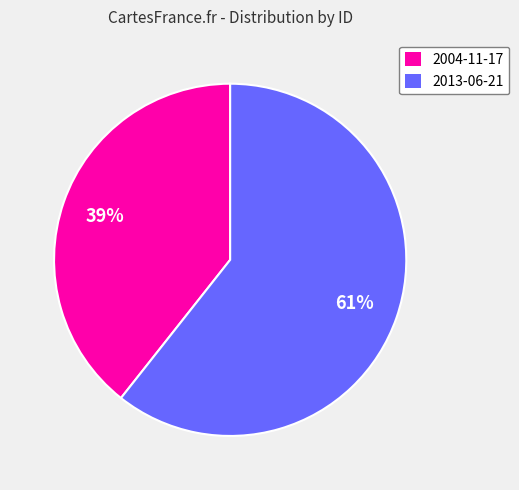

To the nearest percent, what is the combined percentage of 2013-06-21 and 2004-11-17?

100%